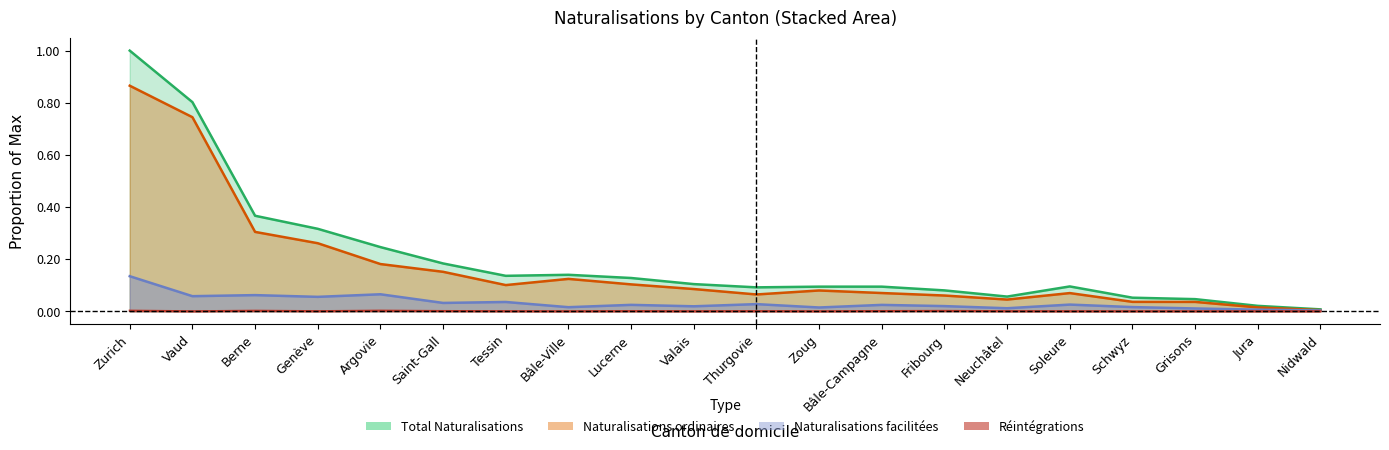

Which category has the lowest value in the Réintégrations series?

Vaud